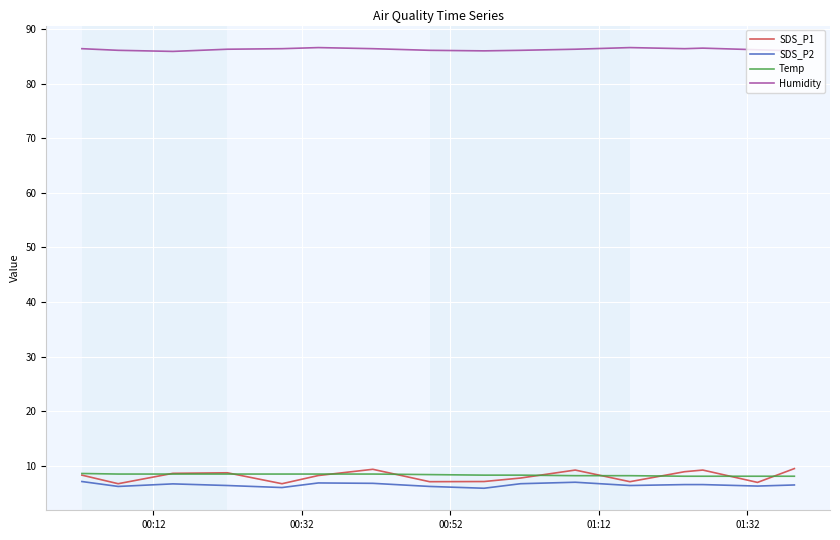

True or false: SDS_P2 has more than 1 interior local peaks.

True